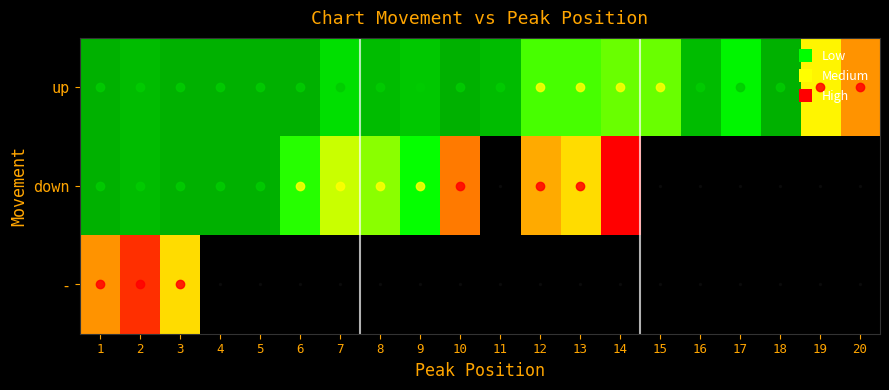

What is the total value across all series at 9?

11